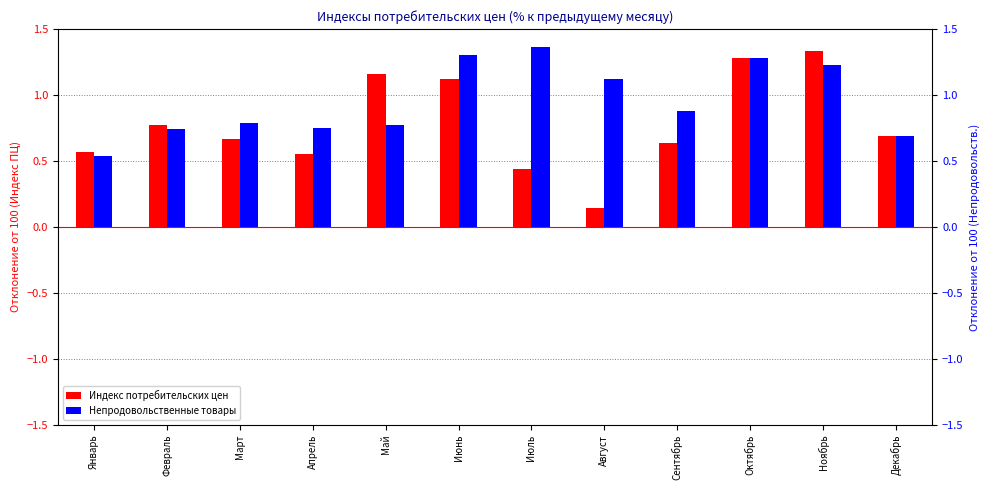

Reading left to right, list all the values displayed in this chart.

Индекс потребительских цен: 0.6	0.8	0.7	0.5	1.2	1.1	0.4	0.1	0.6	1.3	1.3	0.7
Непродовольственные товары: 0.5	0.7	0.8	0.8	0.8	1.3	1.4	1.1	0.9	1.3	1.2	0.7